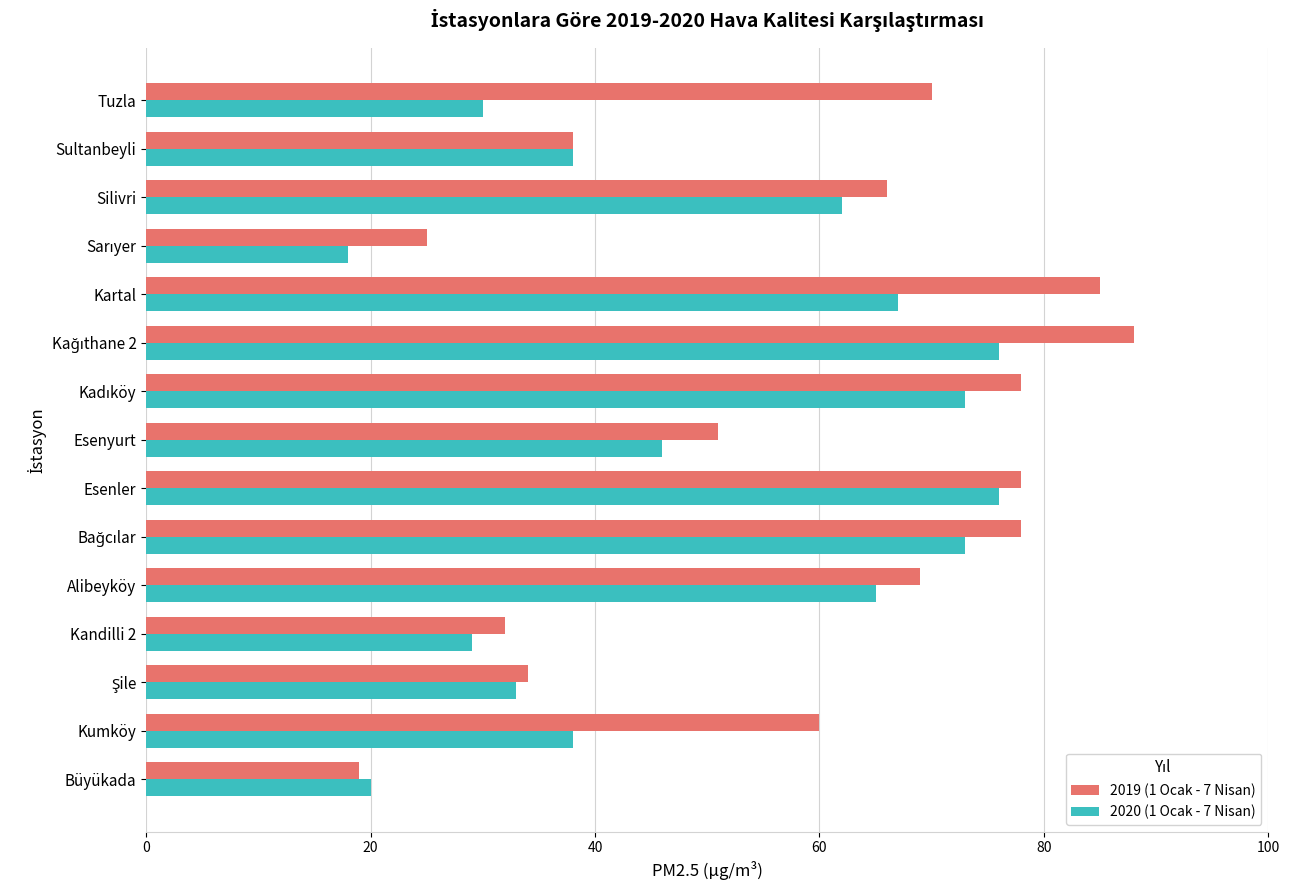

What is the average value of the 2019 (1 Ocak - 7 Nisan) series?

58